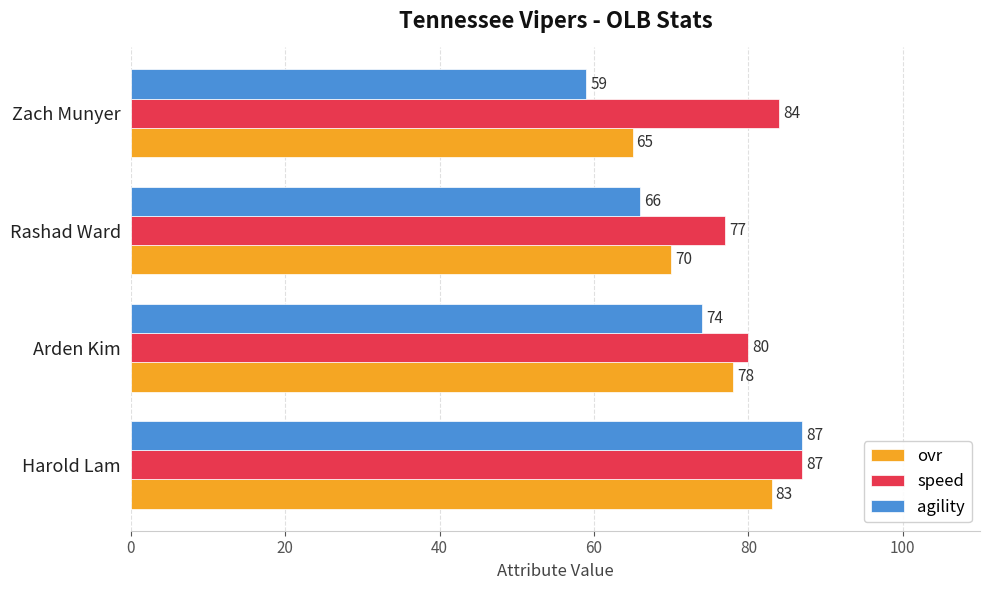

What is the sum of the speed values at Rashad Ward and Harold Lam?

164